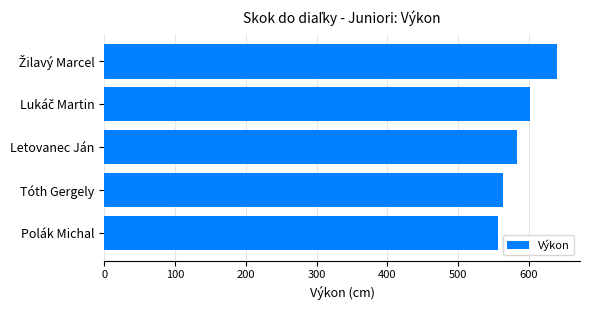

Is it true that the value at Letovanec Ján is 583?

True